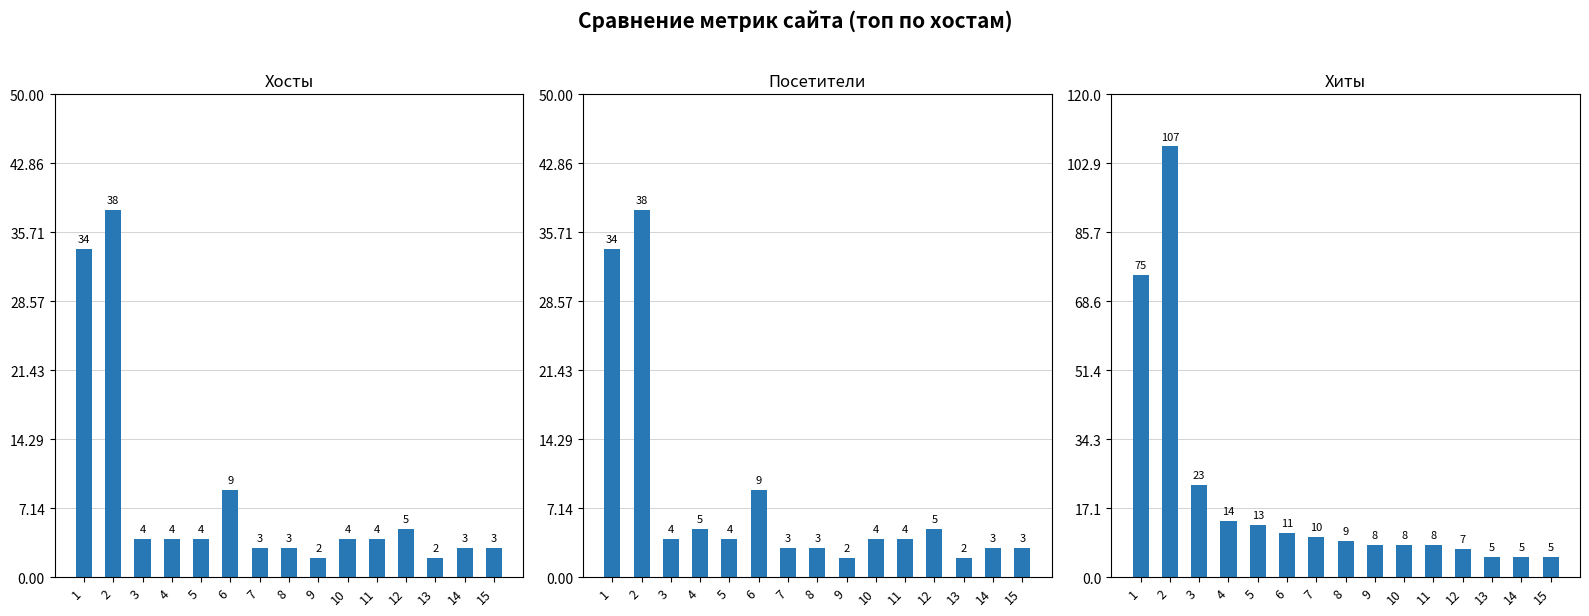

Rank the categories by Посетители value from highest to lowest.

2, 1, 6, 4, 12, 3, 5, 10, 11, 7, 8, 14, 15, 9, 13